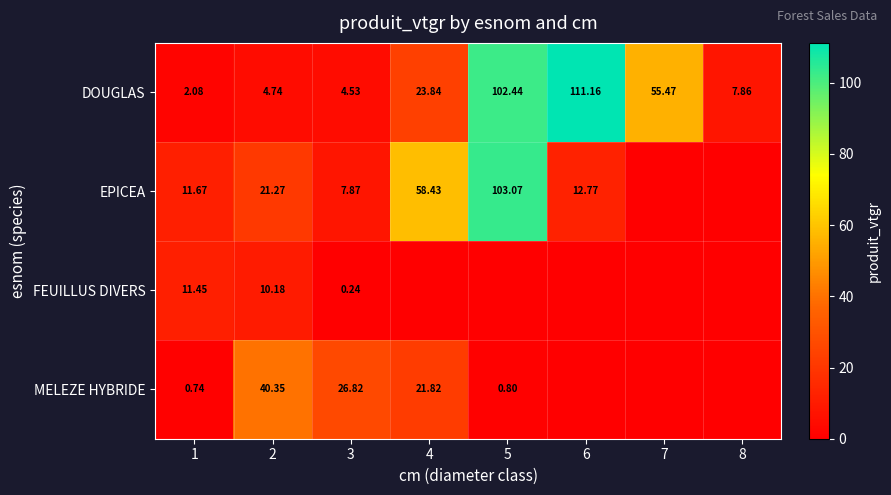

At 2, list the series in order from smallest to largest.

DOUGLAS, FEUILLUS DIVERS, EPICEA, MELEZE HYBRIDE